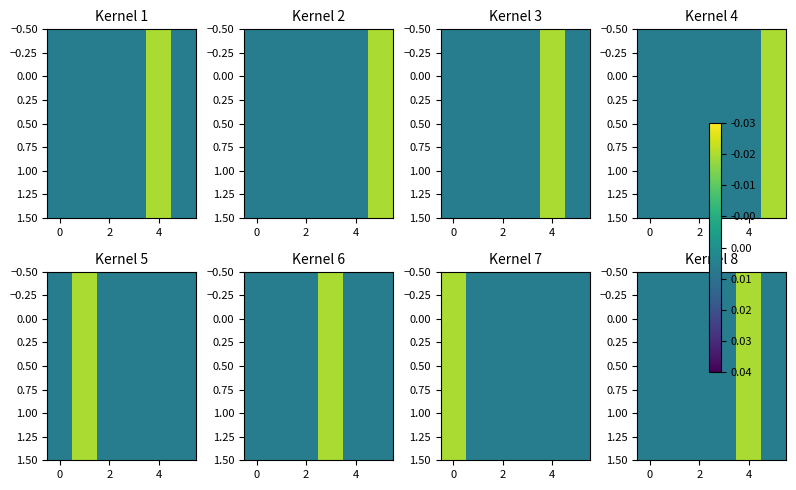

Between 2 and 4, which is larger?

4